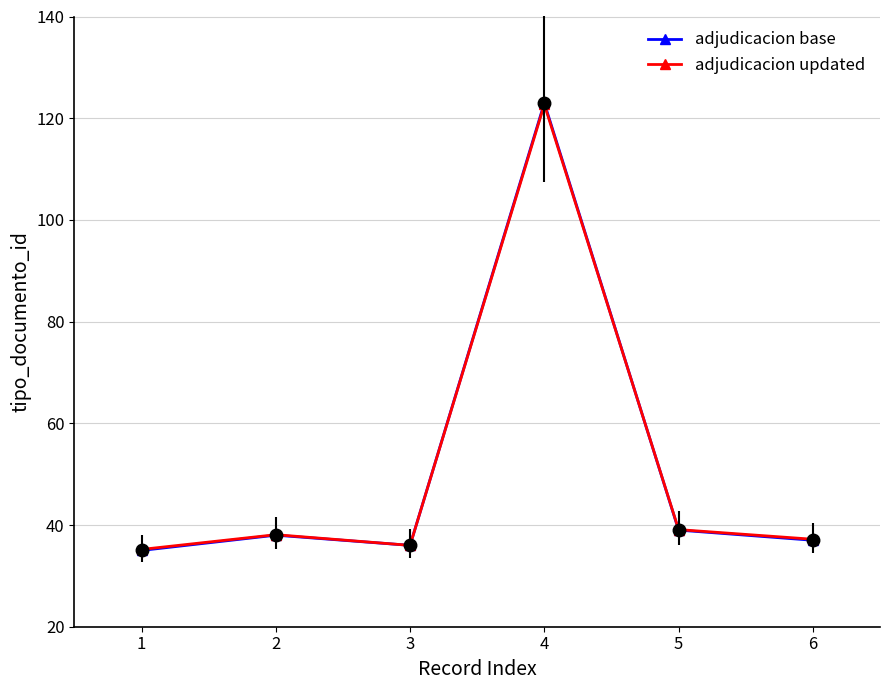

What is the greatest value displayed?

123.0